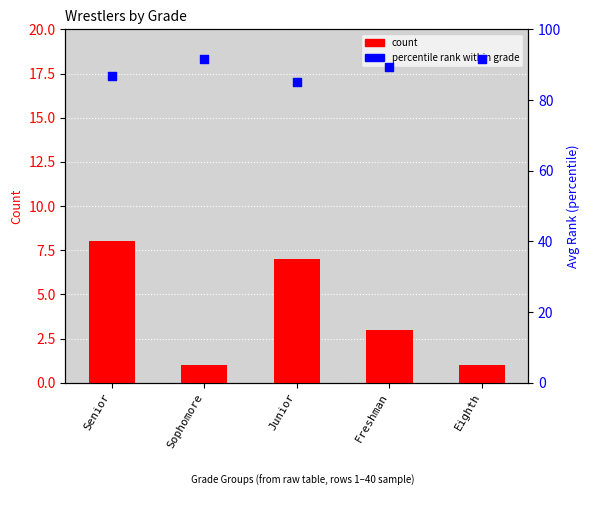

At which category is the sum across all series the highest?

Senior